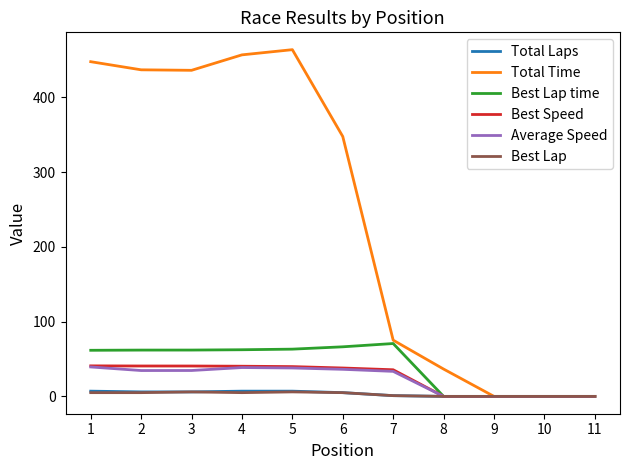

What is the difference between the maximum and minimum values in the Best Speed series?

40.8